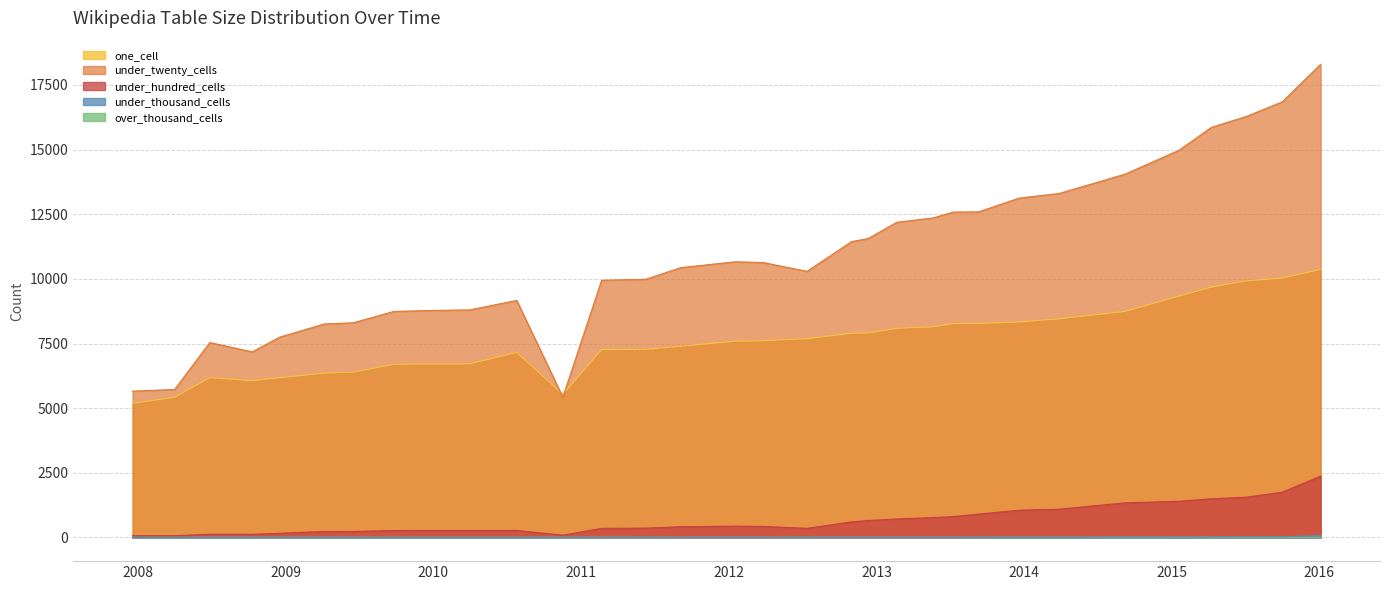

Reading left to right, extract all data points from this chart.

one_cell: 5184	5422	6185	6061	6180	6358	6395	6697	6716	6716	7158	5540	7266	7276	7397	7591	7607	7689	7898	7909	8091	8149	8271	8276	8337	8455	8744	9334	9682	9923	10031	10368
under_twenty_cells: 5659	5724	7540	7178	7749	8256	8303	8742	8776	8802	9167	5425	9947	9985	10436	10663	10633	10292	11442	11559	12191	12358	12583	12592	13125	13302	14054	14975	15861	16274	16845	18298
under_hundred_cells: 70	70	124	124	164	231	233	269	271	271	271	89	352	361	415	440	427	354	604	656	716	770	806	905	1054	1093	1341	1399	1496	1556	1749	2371
under_thousand_cells: 0	0	0	0	0	0	0	0	0	0	0	0	0	0	0	0	0	0	0	0	0	1	1	4	6	6	17	19	20	27	28	70